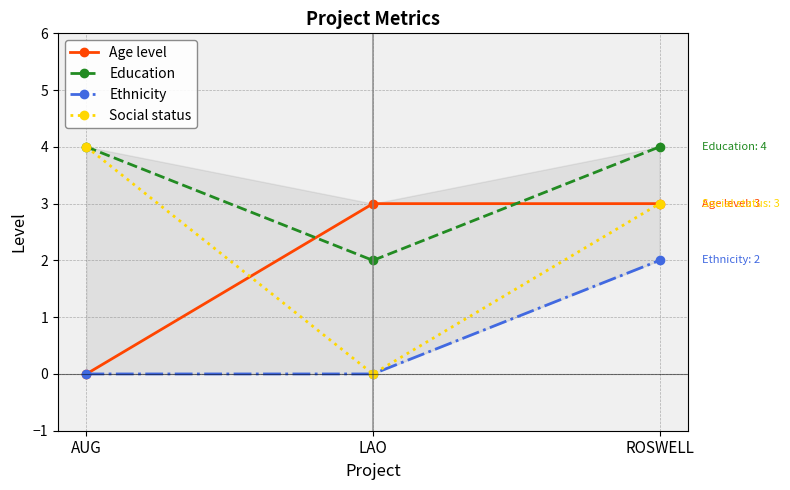

Reading left to right, transcribe all the data shown in this chart.

Age level: AUG=0	LAO=3	ROSWELL=3
Education: AUG=4	LAO=2	ROSWELL=4
Ethnicity: AUG=0	LAO=0	ROSWELL=2
Social status: AUG=4	LAO=0	ROSWELL=3